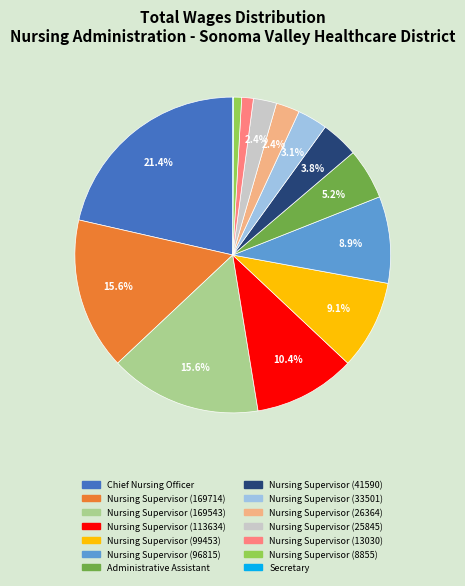

Combined, do Nursing Supervisor (8855) and Nursing Supervisor (169543) account for over 50%?

No